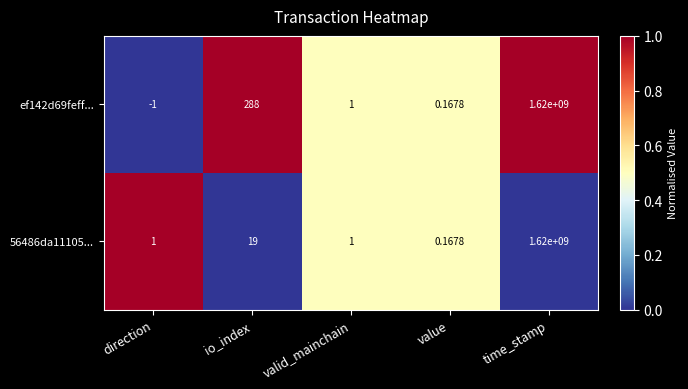

At how many categories does at least one series exceed 0?

5